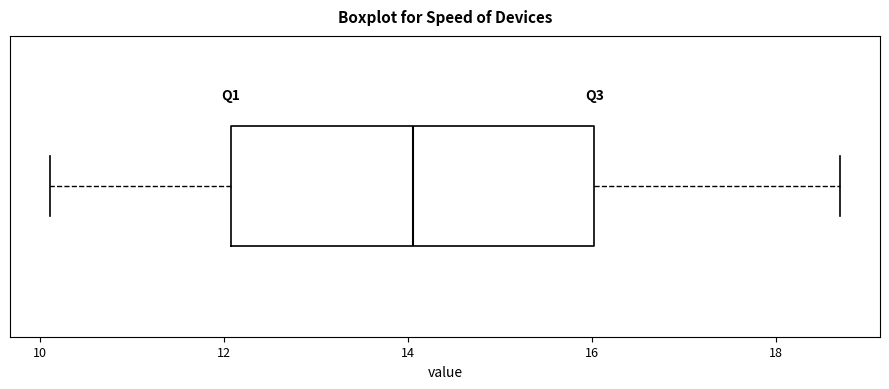

Transcribe this box plot: give where the median line is, the range the box spans, and where the two whiskers end, as read against the x-axis. The values are not printed on the chart, so give them approximately, as read against the axis.

median 14.0, box 12.0 to 16.0, whiskers 10.2 to 18.8